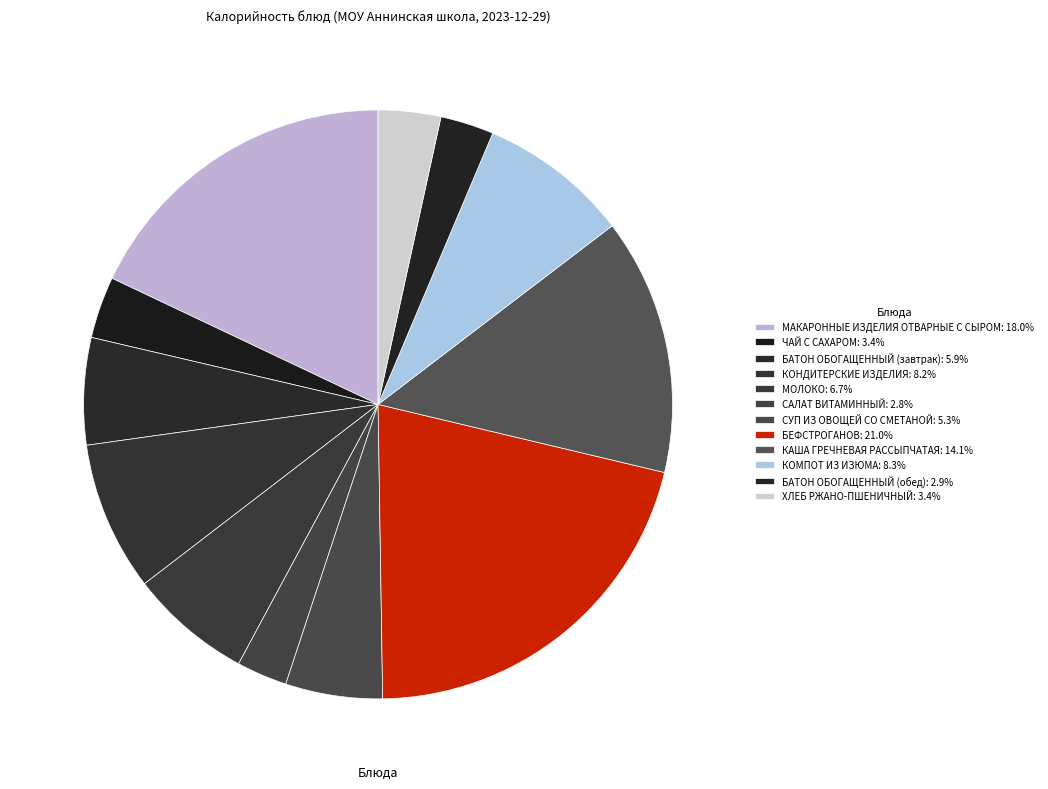

How many slices are in this pie chart?

12